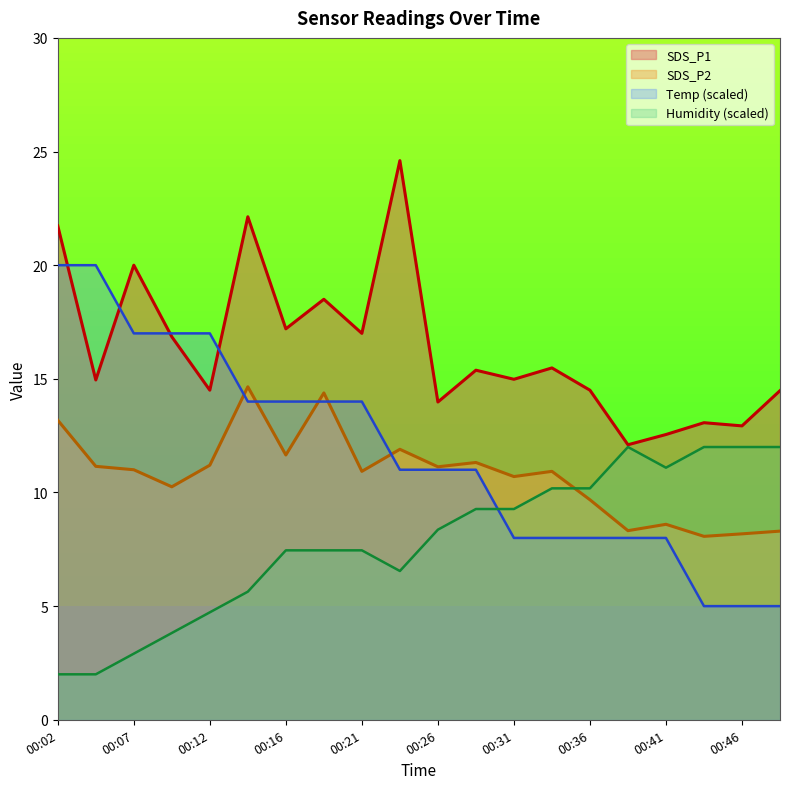

How many lines are shown in the chart?

4